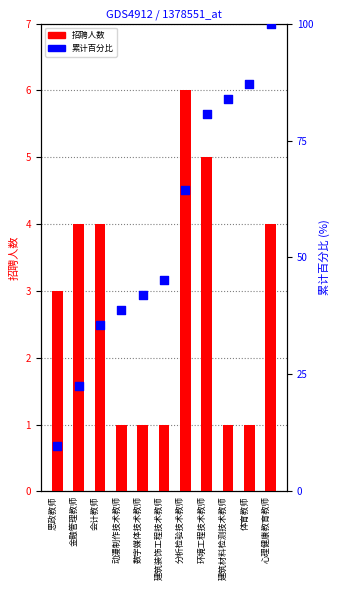

What are all the series names shown in the legend?

招聘人数, 累计百分比